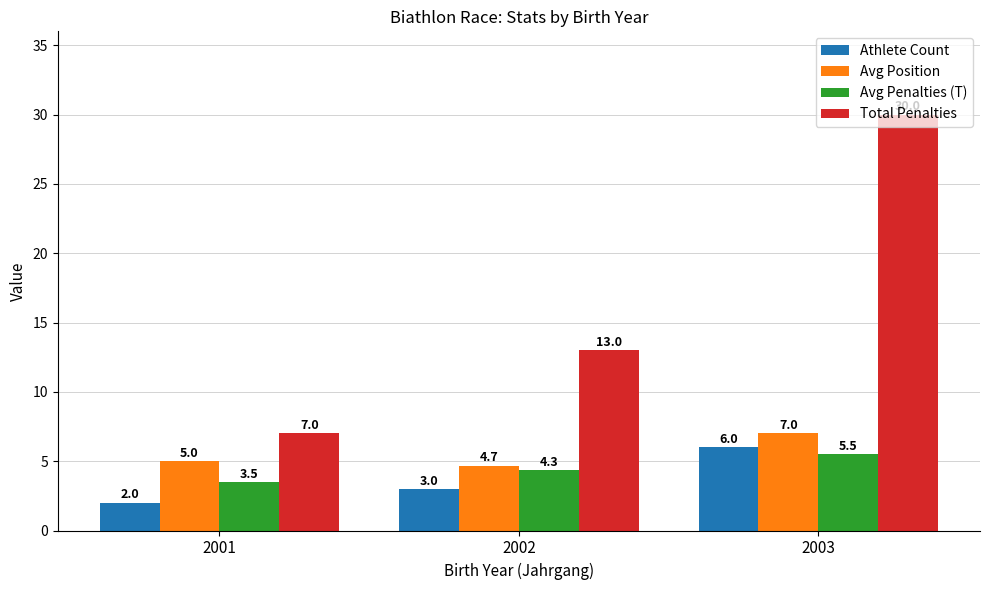

Count the Total Penalties values in the range 7 to 30.

3